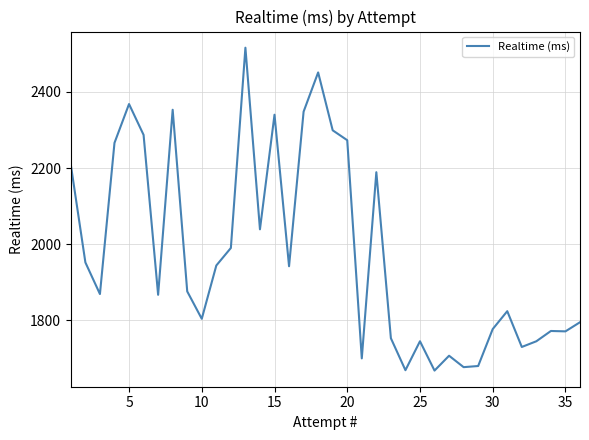

What is the greatest value displayed?

2516